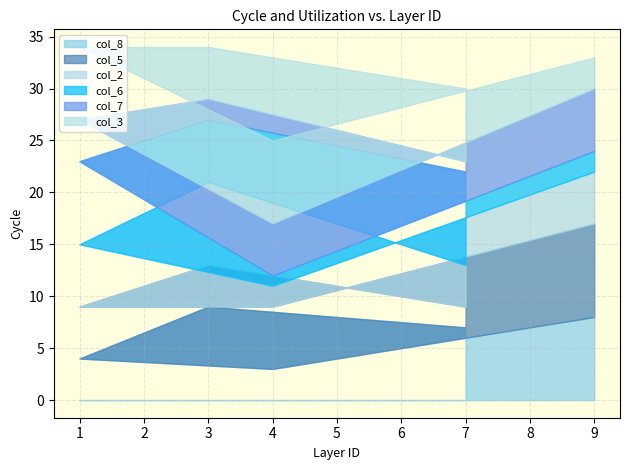

At 3, list the series in order from largest to smallest.

col_8, col_2, col_6, col_3, col_5, col_7